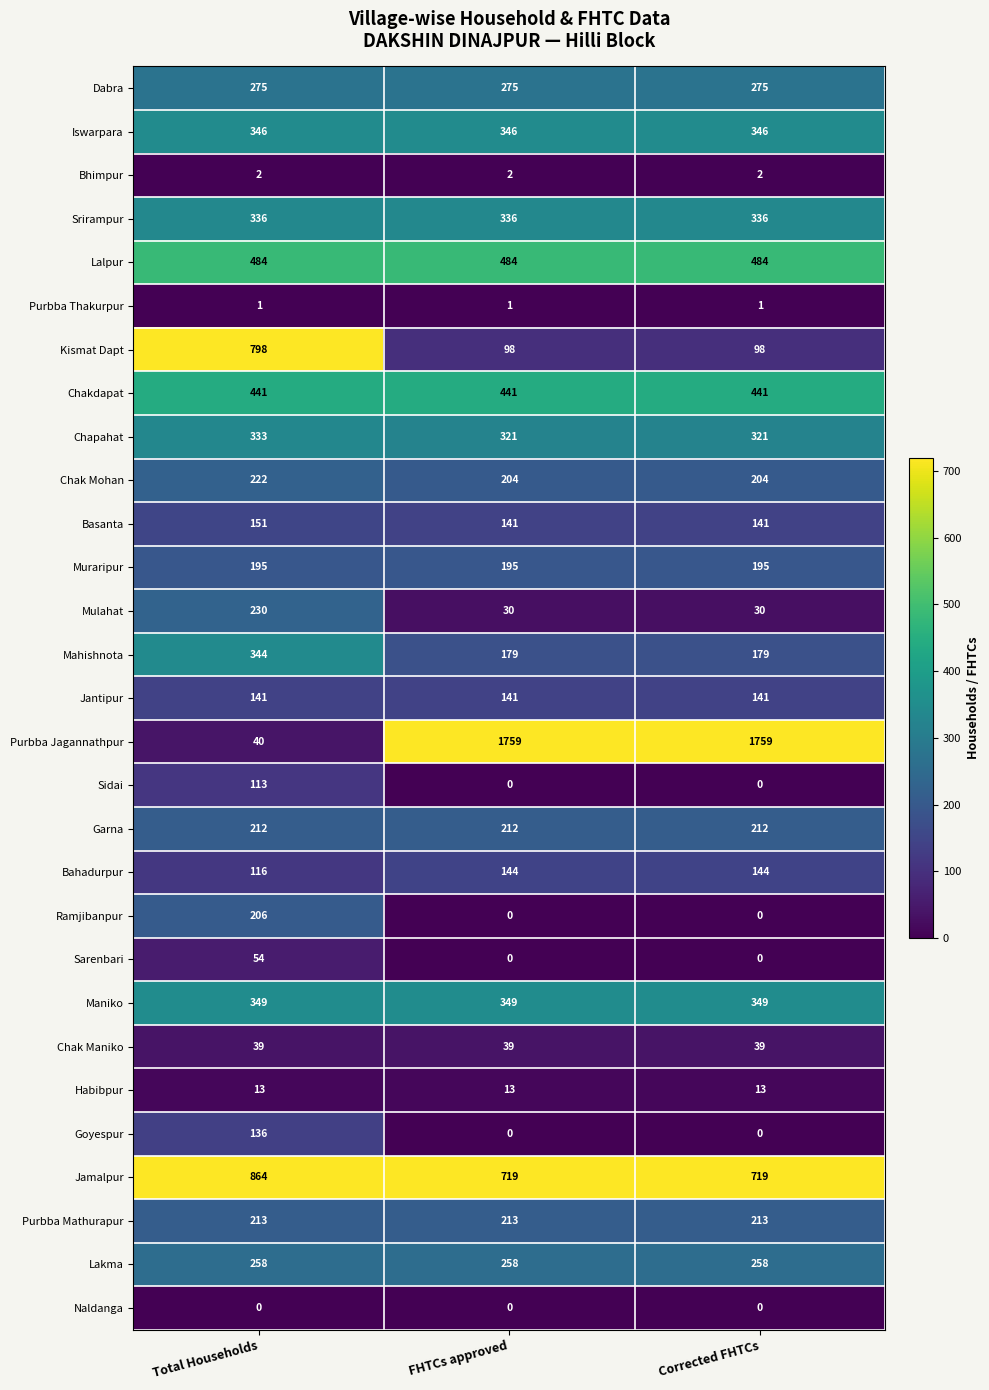

What is the lowest value of the Habibpur series?

13